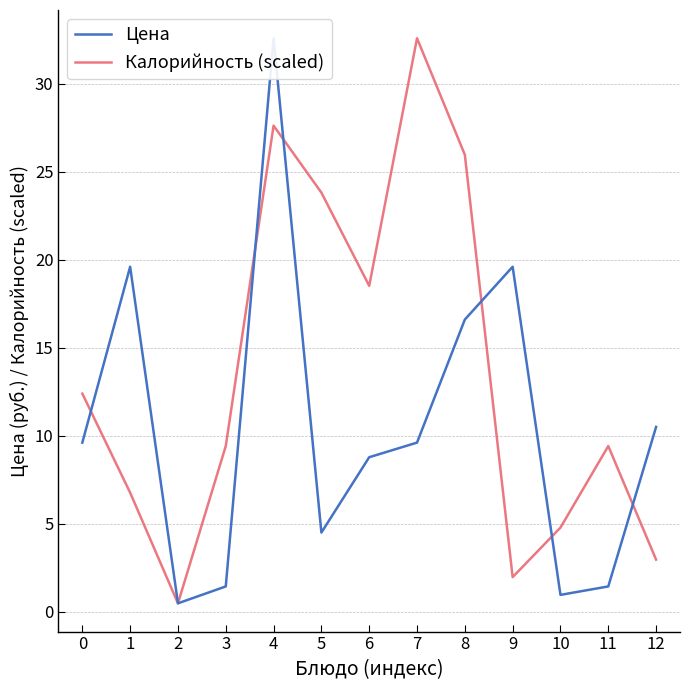

What is the value of the Цена point at the 13th from the left?

10.5